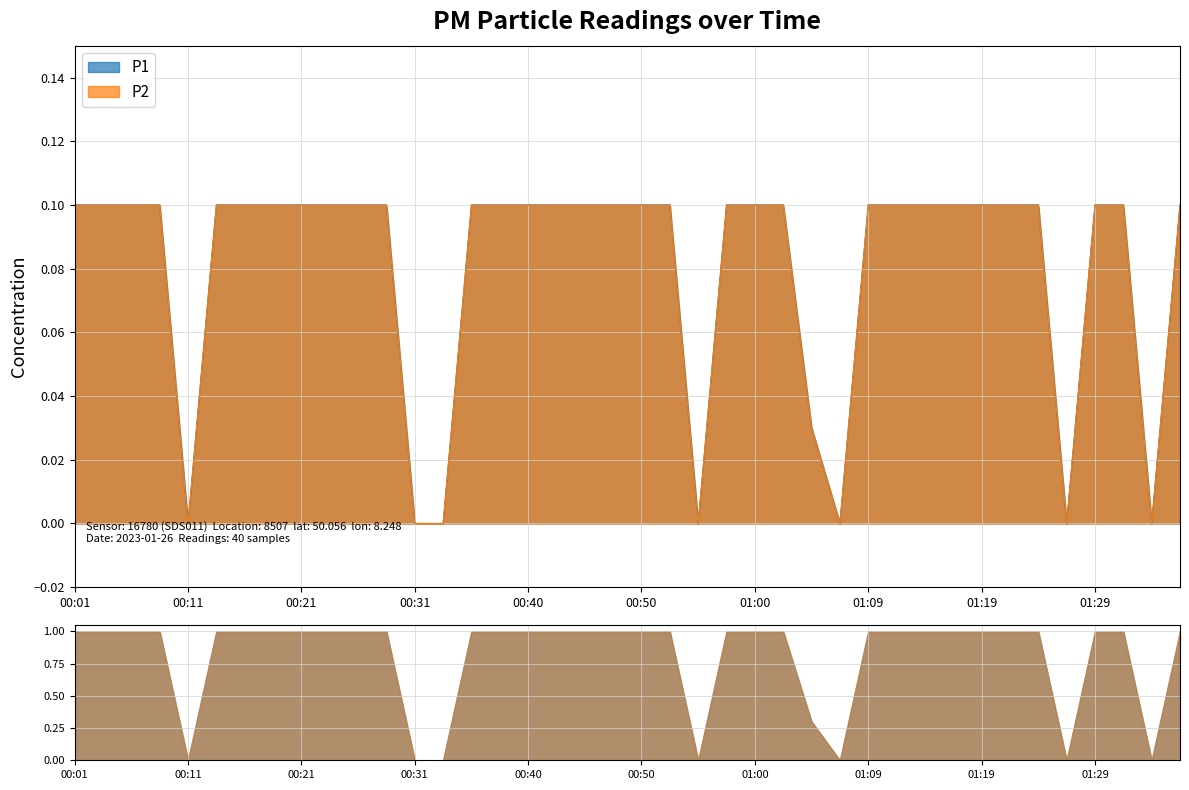

What are all the series names shown in the legend?

P1, P2